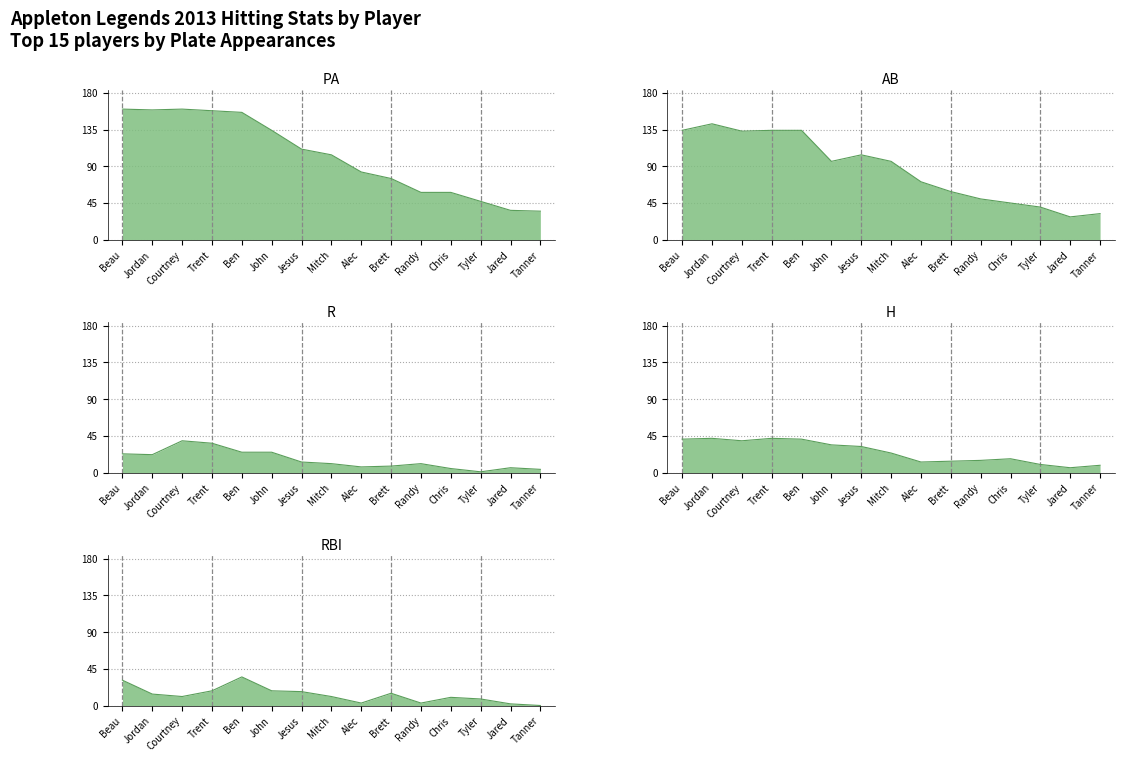

What is the difference between the second highest and minimum values in the H series?

36